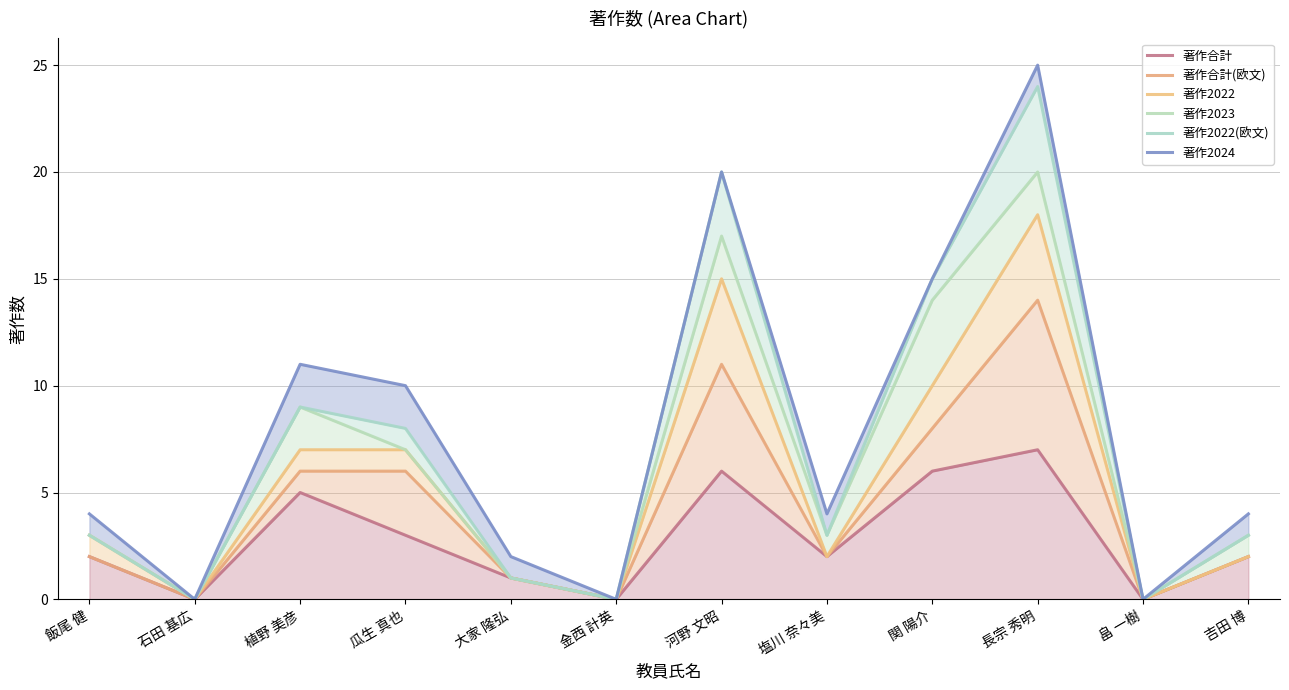

How many lines are shown in the chart?

6